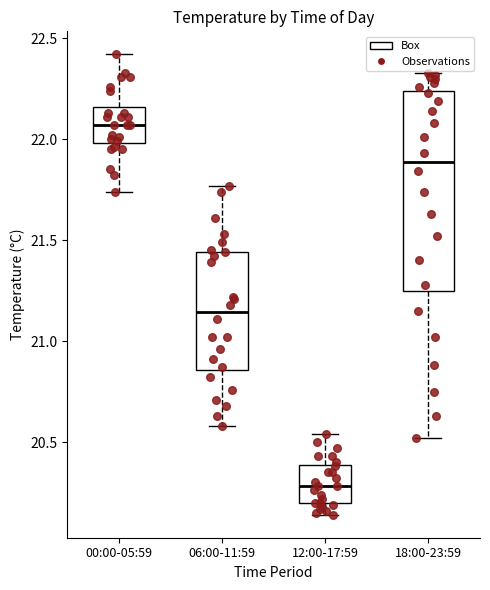

Reading left to right, transcribe this box plot: for each box, give where its median line is, the range the box spans, and where its two whiskers end, as read against the y-axis. The values are not printed on the chart, so give them approximately, as read against the axis.

00:00-05:59: median 22.05, box 22.00 to 22.15, whiskers 21.75 to 22.40
06:00-11:59: median 21.15, box 20.85 to 21.45, whiskers 20.60 to 21.75
12:00-17:59: median 20.30, box 20.20 to 20.40, whiskers 20.15 to 20.55
18:00-23:59: median 21.90, box 21.25 to 22.25, whiskers 20.50 to 22.35